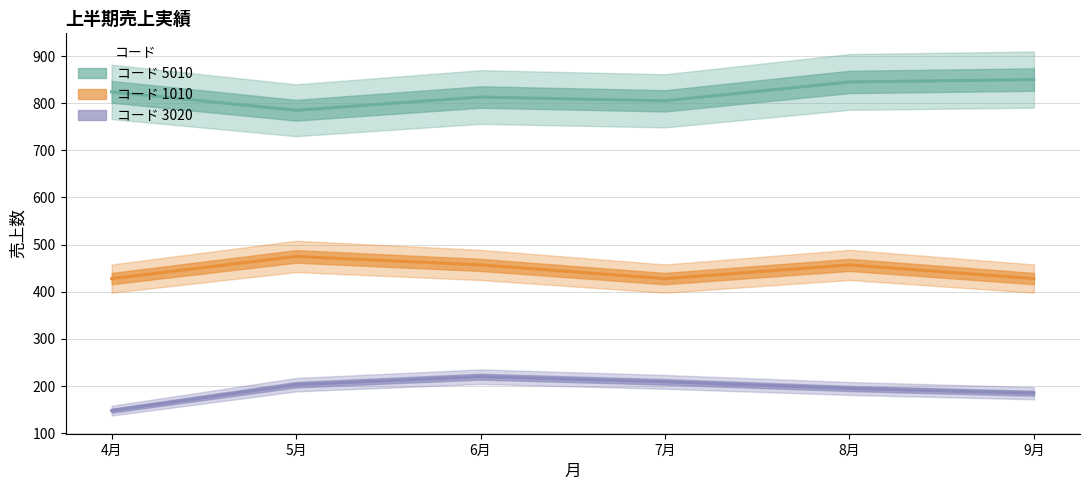

Reading left to right, what are all the values shown in this chart?

5010: 4月=824	5月=785	6月=813	7月=805	8月=845	9月=850
1010: 4月=428	5月=475	6月=457	7月=428	8月=457	9月=428
3020: 4月=148	5月=203	6月=220	7月=209	8月=195	9月=185